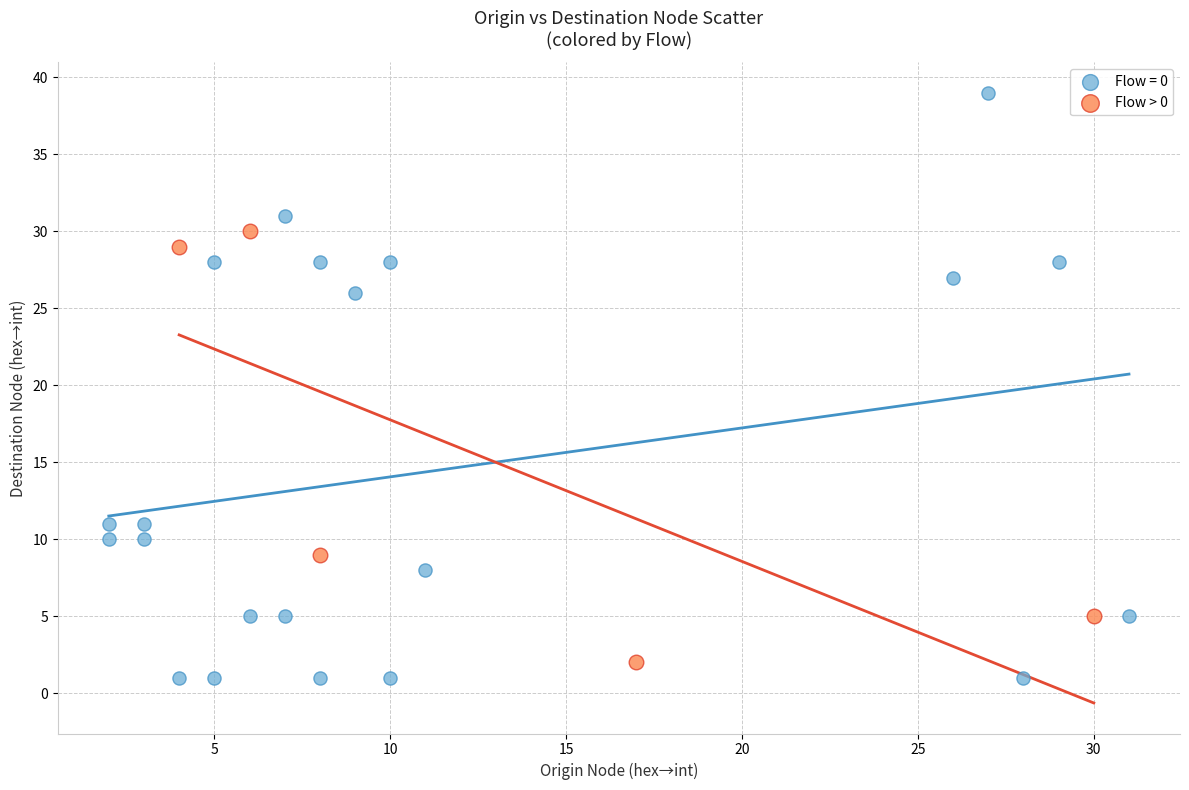

Which series reaches the maximum Y coordinate?

Flow = 0